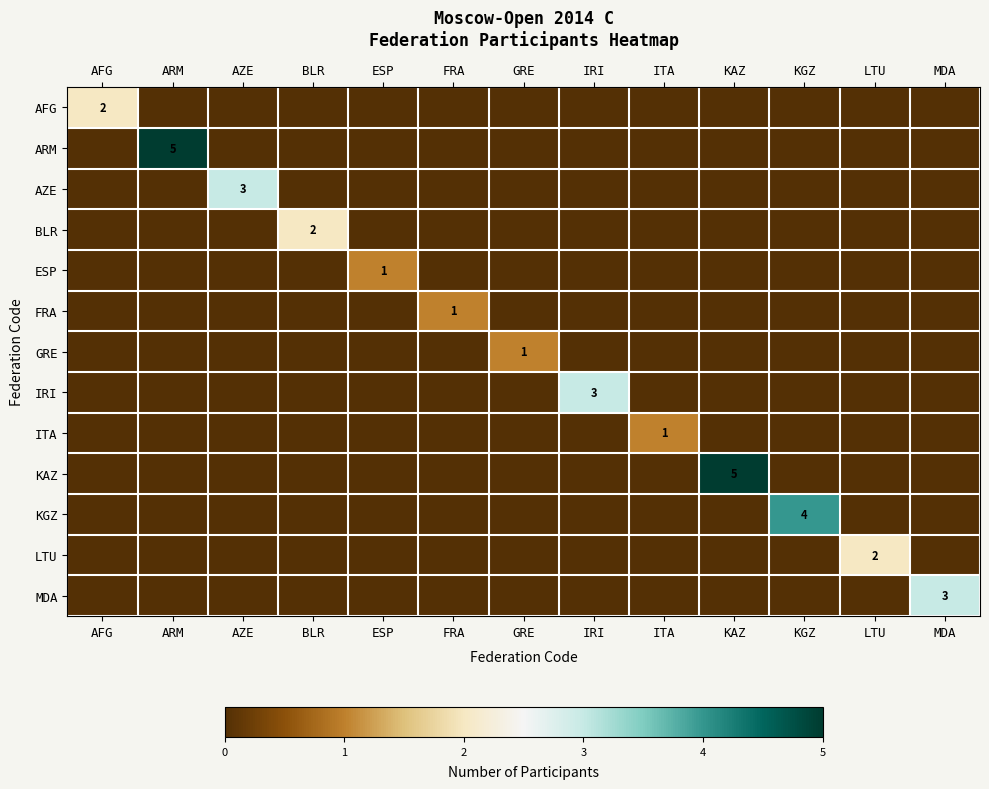

At which category is the sum across all series the highest?

ARM